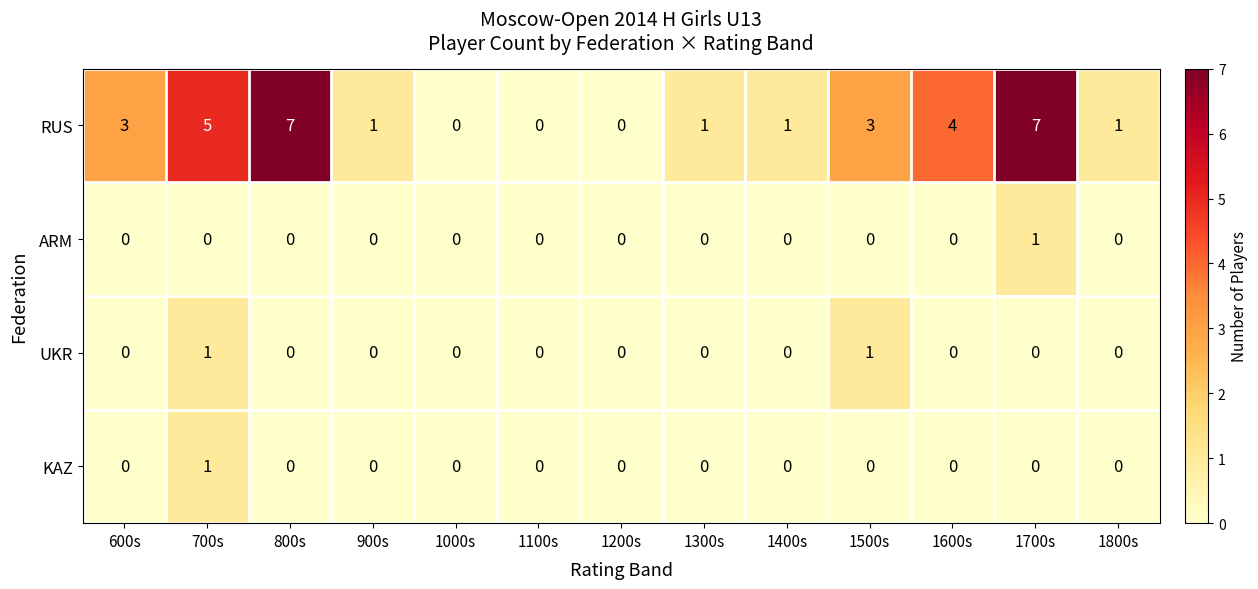

Is it true that UKR equals 1 at 1500s?

True